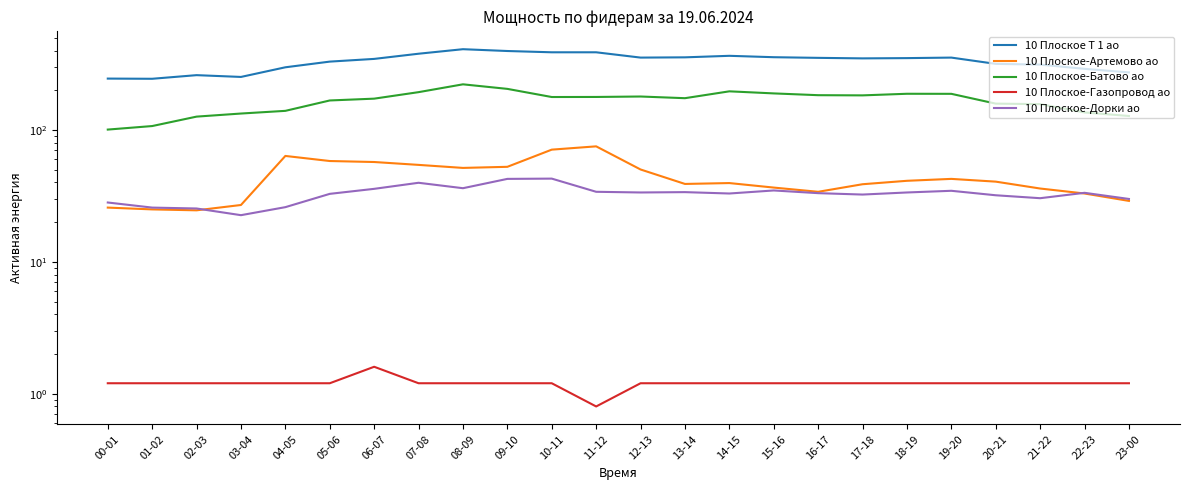

Reading right to left, list all the values displayed in this chart.

10 Плоское Т 1 ао: 23-00=273.6	22-23=291.2	21-22=313.6	20-21=317.6	19-20=354.4	18-19=351.2	17-18=349.6	16-17=352.8	15-16=356.8	14-15=365.6	13-14=356.0	12-13=354.4	11-12=388.8	10-11=388.8	09-10=397.6	08-09=410.4	07-08=379.2	06-07=346.4	05-06=330.4	04-05=299.2	03-04=252.8	02-03=260.8	01-02=244.8	00-01=245.6
10 Плоское-Артемово ао: 23-00=29.0	22-23=33.0	21-22=36.0	20-21=40.6	19-20=42.6	18-19=41.2	17-18=38.8	16-17=34.0	15-16=36.6	14-15=39.6	13-14=39.0	12-13=50.2	11-12=75.2	10-11=71.0	09-10=52.6	08-09=51.6	07-08=54.4	06-07=57.2	05-06=58.2	04-05=63.6	03-04=27.0	02-03=24.6	01-02=25.0	00-01=25.8
10 Плоское-Батово ао: 23-00=127.8	22-23=136.0	21-22=157.2	20-21=158.6	19-20=188.2	18-19=188.4	17-18=183.2	16-17=183.8	15-16=189.6	14-15=196.6	13-14=174.4	12-13=179.6	11-12=178.2	10-11=178.0	09-10=205.2	08-09=222.2	07-08=193.8	06-07=173.0	05-06=167.6	04-05=139.8	03-04=133.4	02-03=126.4	01-02=107.2	00-01=100.8
10 Плоское-Газопровод ао: 23-00=1.2	22-23=1.2	21-22=1.2	20-21=1.2	19-20=1.2	18-19=1.2	17-18=1.2	16-17=1.2	15-16=1.2	14-15=1.2	13-14=1.2	12-13=1.2	11-12=0.8	10-11=1.2	09-10=1.2	08-09=1.2	07-08=1.2	06-07=1.6	05-06=1.2	04-05=1.2	03-04=1.2	02-03=1.2	01-02=1.2	00-01=1.2
10 Плоское-Дорки ао: 23-00=30.0	22-23=33.4	21-22=30.4	20-21=32.0	19-20=34.6	18-19=33.6	17-18=32.4	16-17=33.2	15-16=34.8	14-15=33.0	13-14=33.8	12-13=33.6	11-12=34.0	10-11=42.8	09-10=42.6	08-09=36.2	07-08=39.8	06-07=35.8	05-06=32.8	04-05=26.0	03-04=22.6	02-03=25.4	01-02=25.8	00-01=28.2